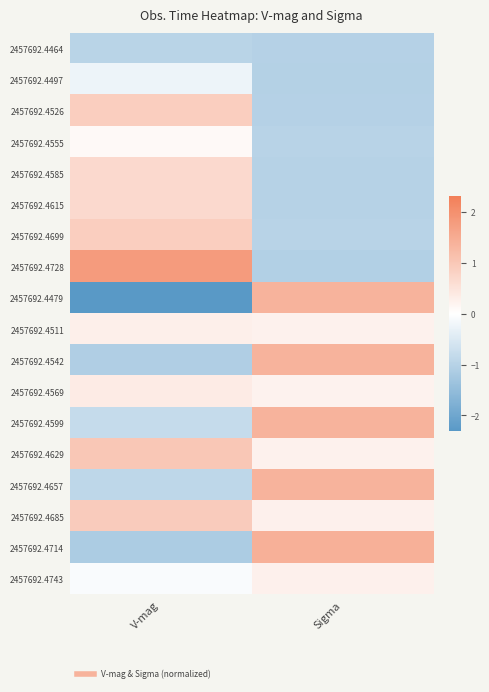

Reading left to right, extract all data points from this chart.

2457692.4464: V-mag=-1.0	Sigma=-1.0
2457692.4497: V-mag=-0.2	Sigma=-1.0
2457692.4526: V-mag=0.9	Sigma=-1.0
2457692.4555: V-mag=0.1	Sigma=-1.0
2457692.4585: V-mag=0.7	Sigma=-1.0
2457692.4615: V-mag=0.7	Sigma=-1.0
2457692.4699: V-mag=0.9	Sigma=-1.0
2457692.4728: V-mag=1.8	Sigma=-1.1
2457692.4479: V-mag=-2.3	Sigma=1.4
2457692.4511: V-mag=0.3	Sigma=0.2
2457692.4542: V-mag=-1.1	Sigma=1.4
2457692.4569: V-mag=0.4	Sigma=0.2
2457692.4599: V-mag=-0.8	Sigma=1.4
2457692.4629: V-mag=1.0	Sigma=0.2
2457692.4657: V-mag=-0.9	Sigma=1.4
2457692.4685: V-mag=0.9	Sigma=0.3
2457692.4714: V-mag=-1.1	Sigma=1.4
2457692.4743: V-mag=-0.1	Sigma=0.3